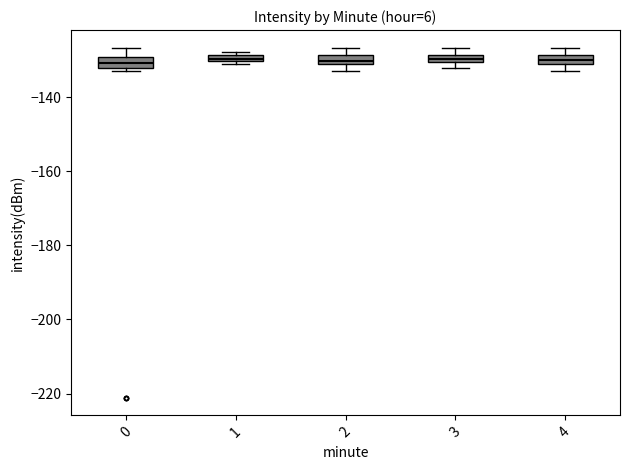

Where is the upper edge of the box at x = 1 on the y-axis? The values are not printed on the chart, so give them approximately, as read against the axis.

-128